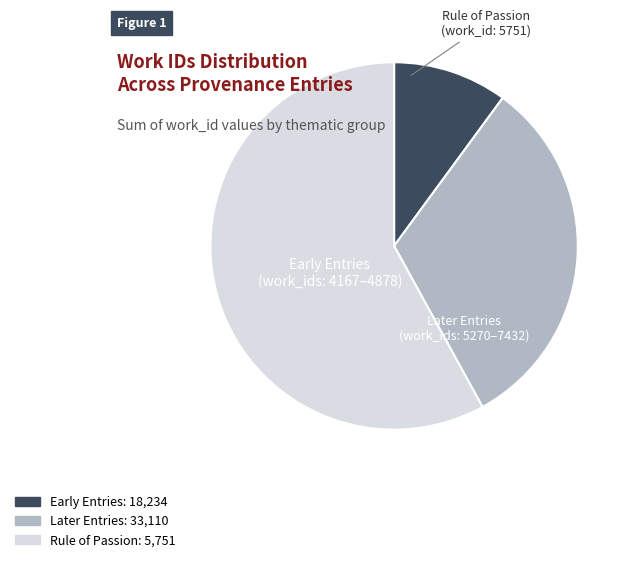

Is there a majority slice in this chart?

Yes